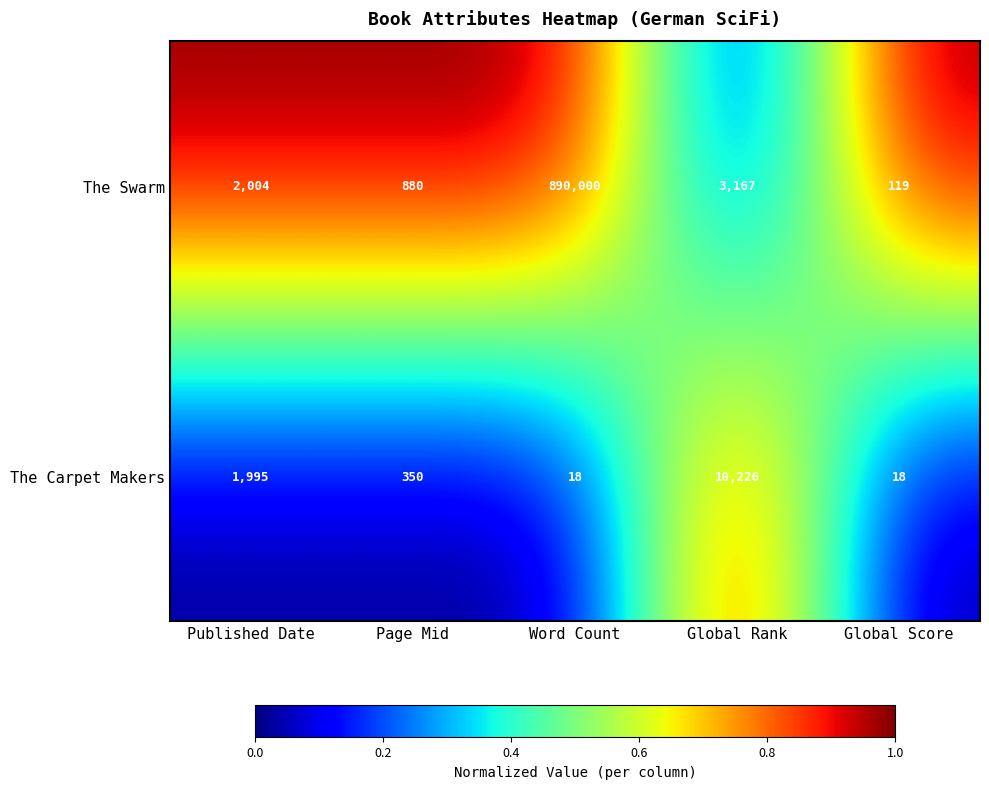

Which category has the highest value in the The Carpet Makers series?

Global Rank